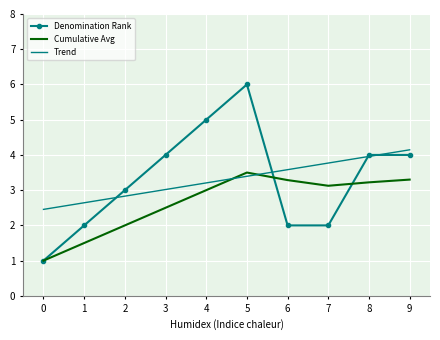

Is it true that Denomination Rank equals 4.0 at 3?

True